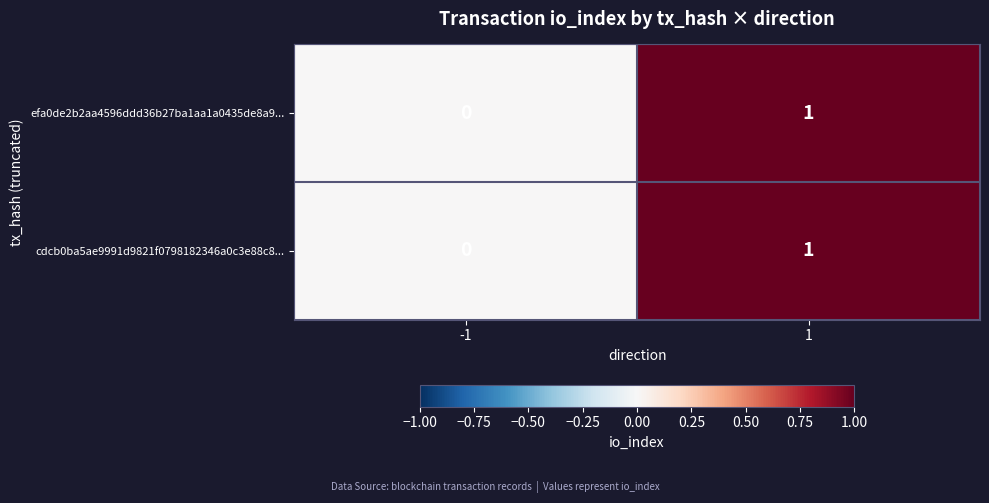

Rank the categories by cdcb0ba5ae9991d9821f0798182346a0c3e88c8... value from lowest to highest.

-1, 1